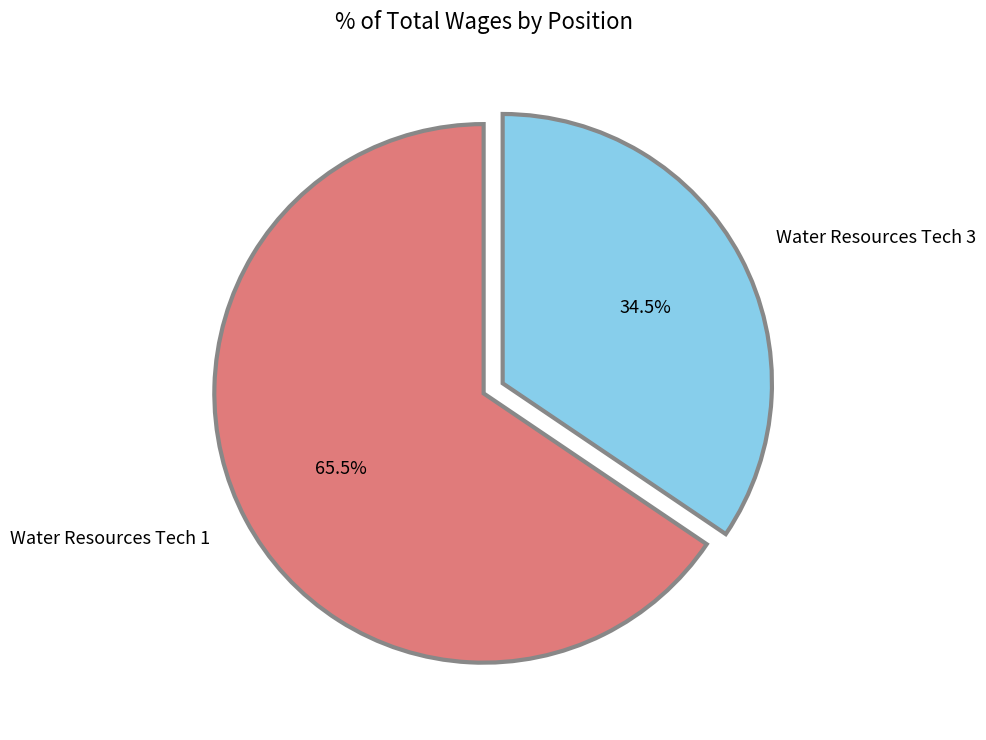

Approximately how many times larger is the value at Water Resources Tech 1 compared to Water Resources Tech 3?

1.9